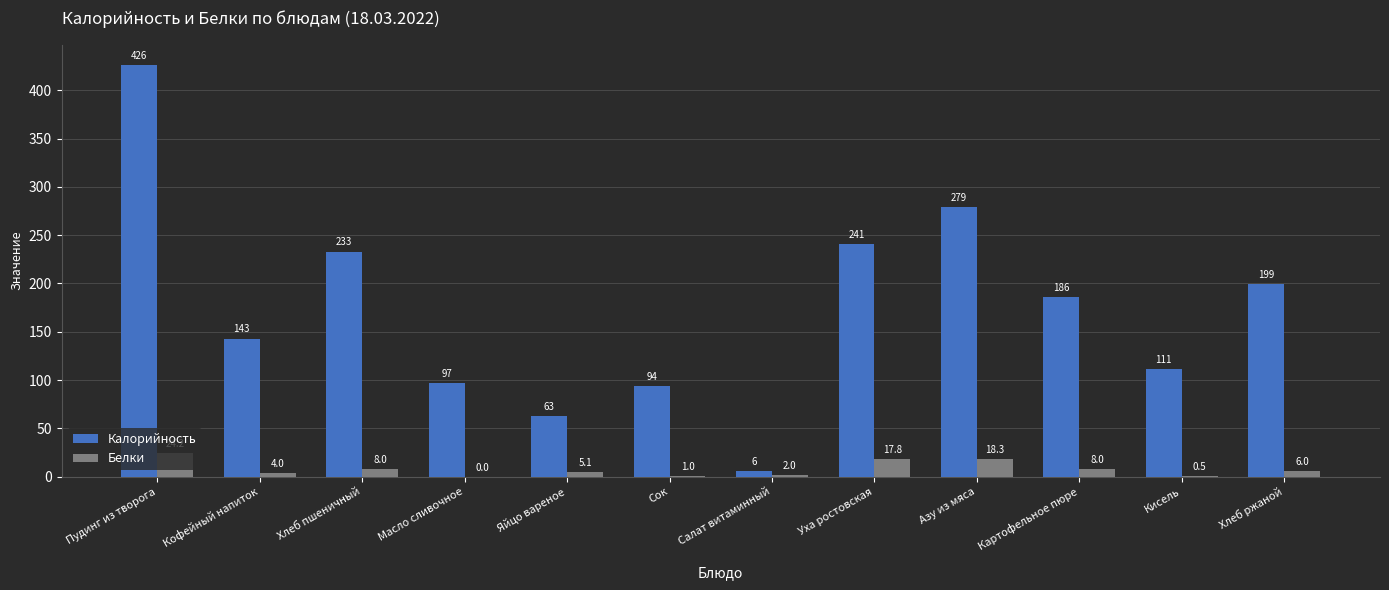

What is the sum of all Калорийность values?

2078.0